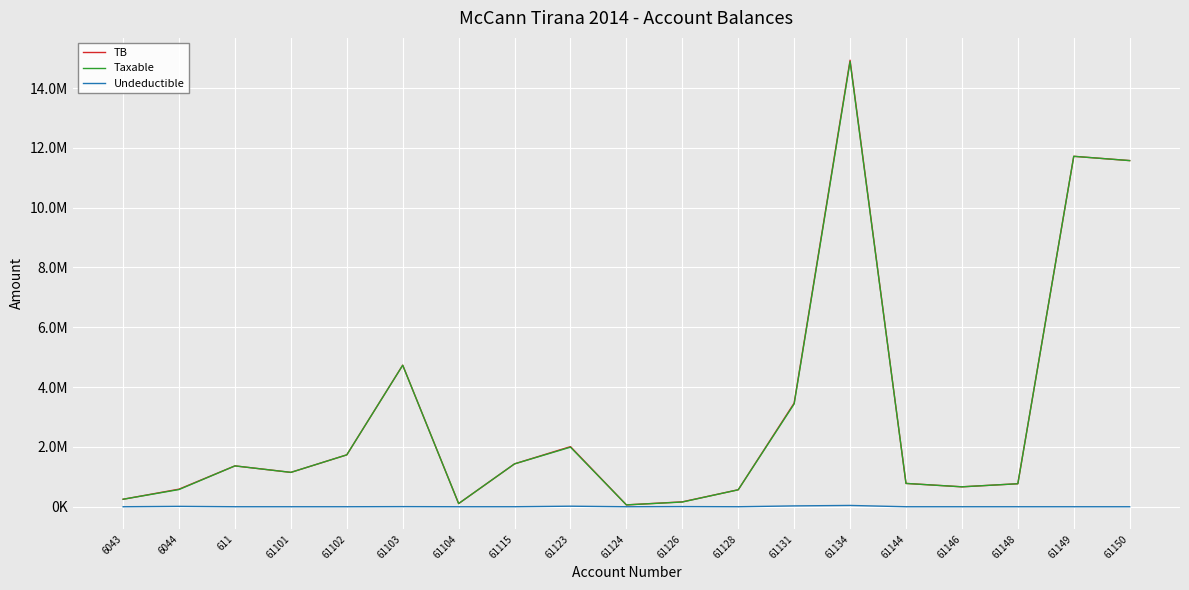

Where is the first local maximum for Taxable?

611